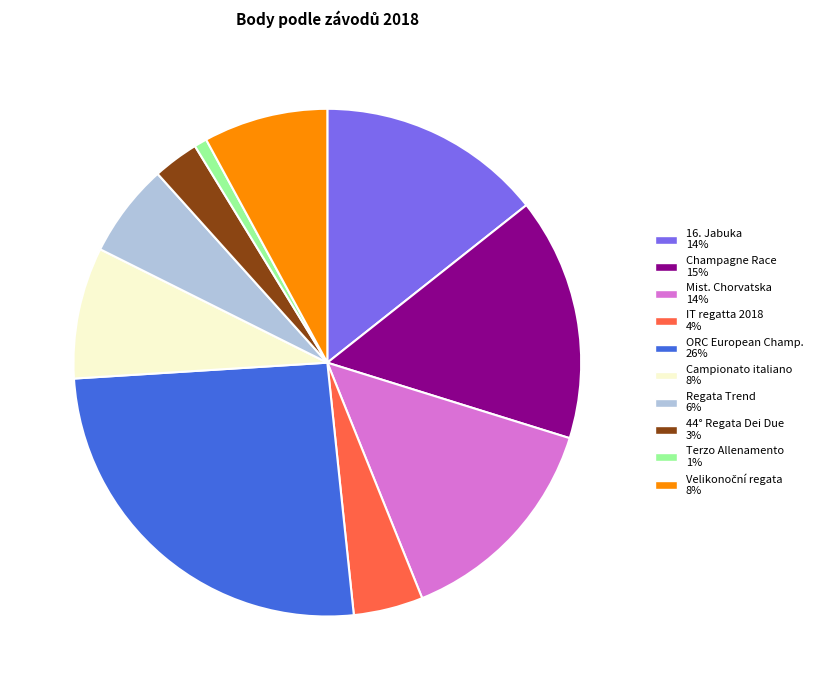

Is there any slice that represents more than half of the pie?

No